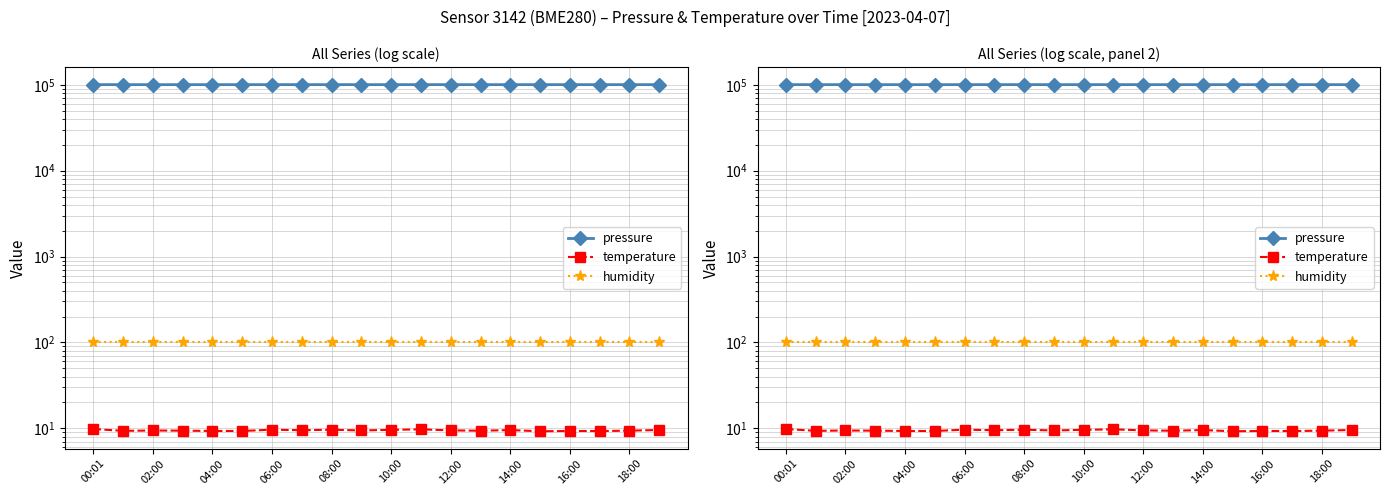

Read the temperature value at 11.

9.7